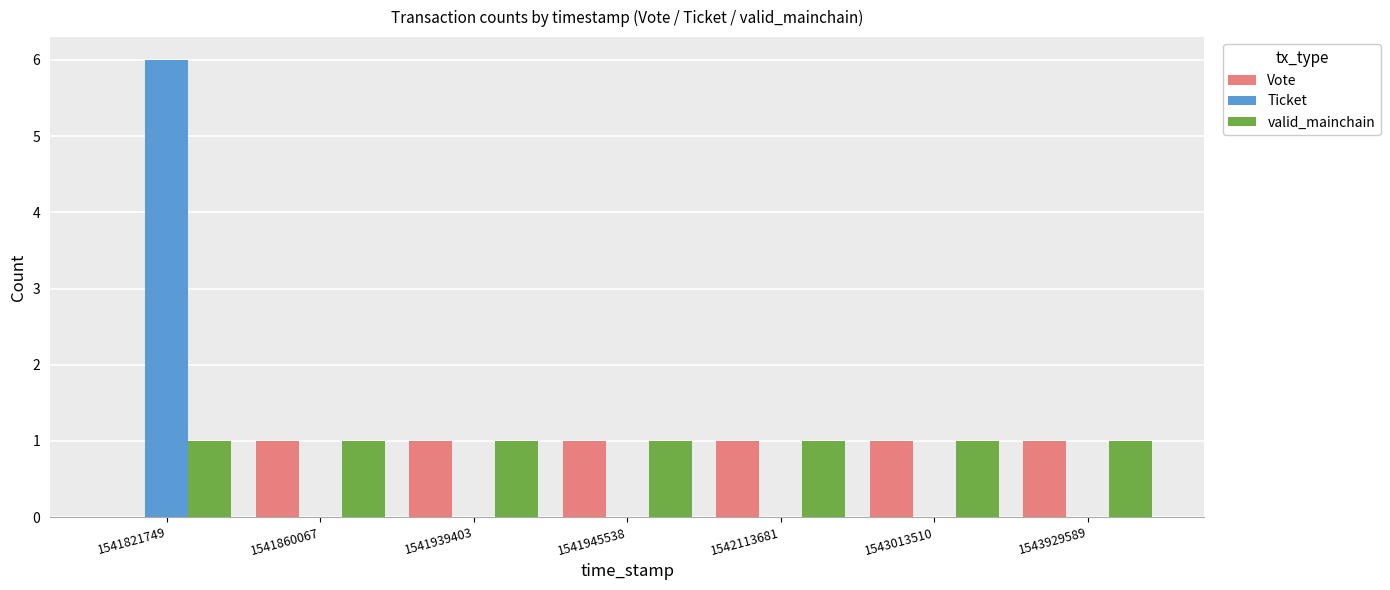

What is the sum of the Ticket values at 1541821749 and 1543929589?

6